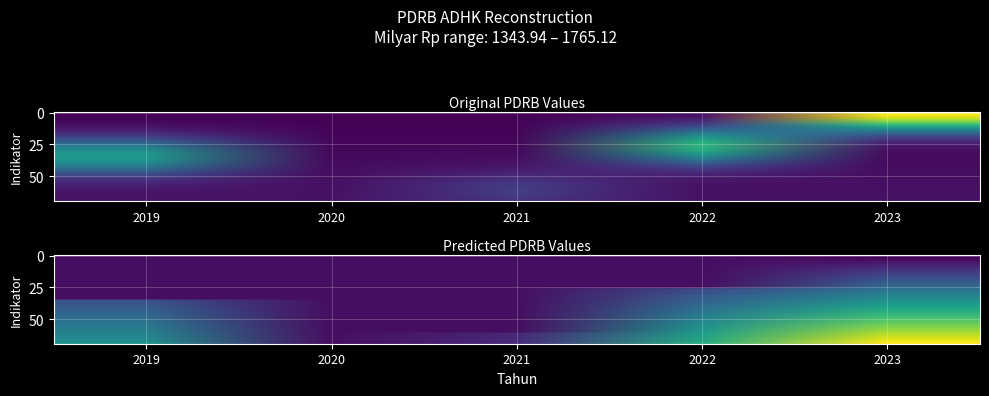

Between 2020 and 2022, which is larger?

2022